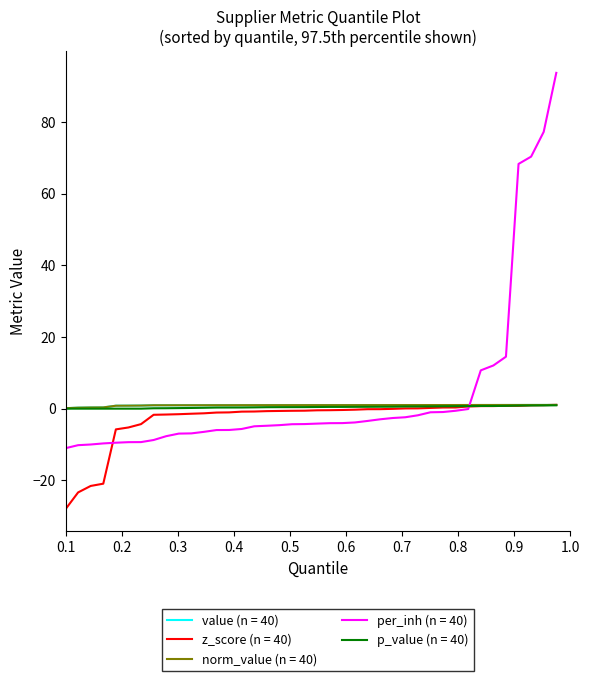

Does the chart display data point markers on the line(s)?

No